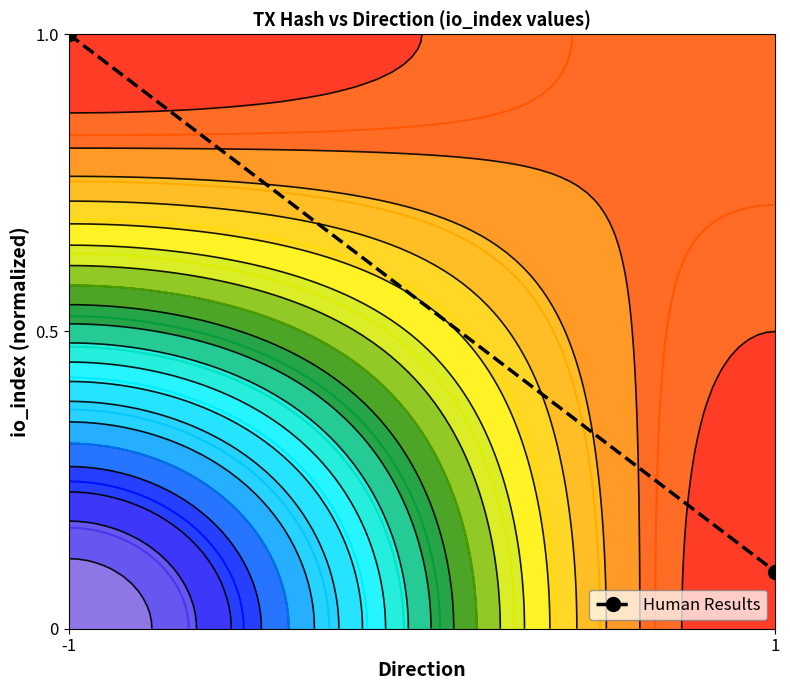

List the labels in order of value, smallest first.

1, -1